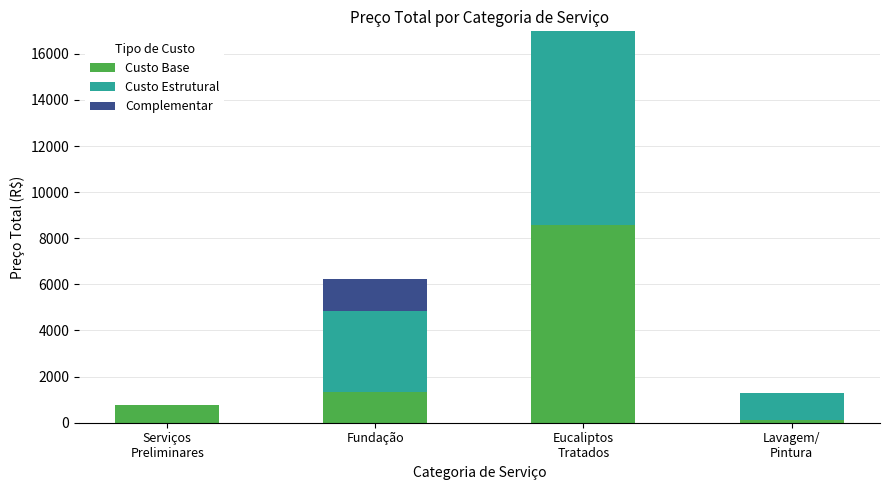

What is the highest value of the Custo Base series?

8563.6